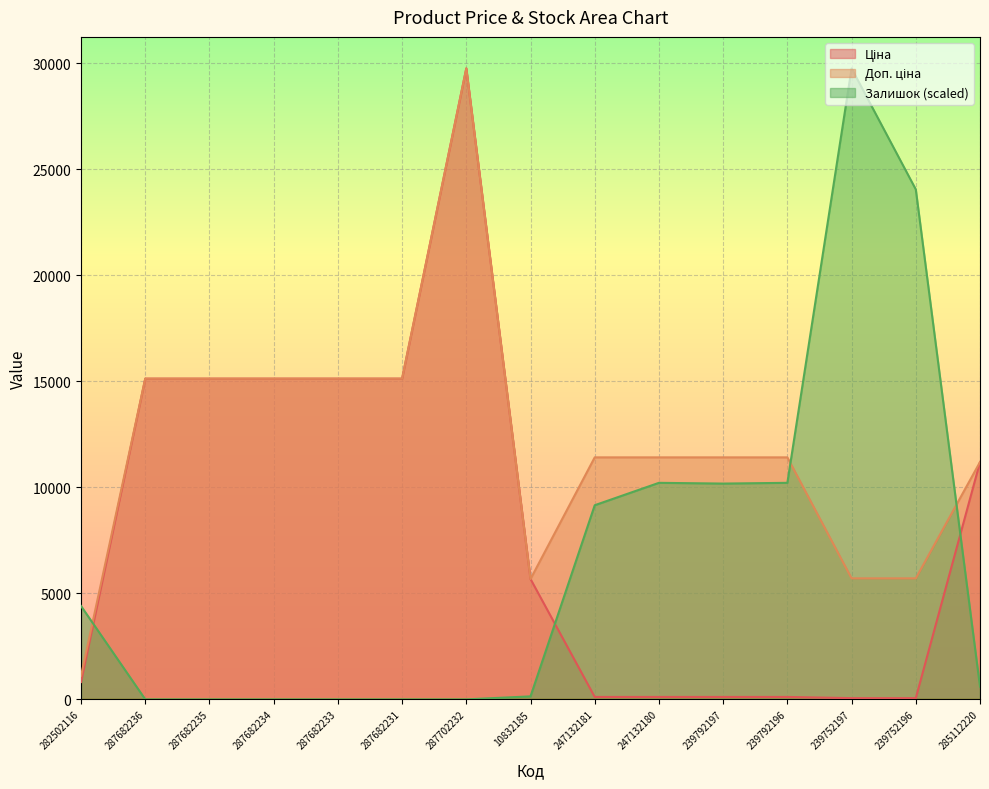

Reading right to left, list all the values displayed in this chart.

Ціна: 285112220=11188.2	239752196=57.0	239752197=57.0	239792196=114.1	239792197=114.1	247132180=114.1	247132181=114.1	10832185=5673.8	287702232=29747.2	287682231=15120.0	287682233=15120.0	287682234=15120.0	287682235=15120.0	287682236=15120.0	282502116=818.5
Доп. ціна: 285112220=11188.2	239752196=5705.0	239752197=5705.0	239792196=11410.0	239792197=11410.0	247132180=11410.0	247132181=11410.0	10832185=5673.8	287702232=29747.2	287682231=15120.0	287682233=15120.0	287682234=15120.0	287682235=15120.0	287682236=15120.0	282502116=1109.2
Залишок: 285112220=598.5	239752196=24044.2	239752197=29747.2	239792196=10209.1	239792197=10173.9	247132180=10209.1	247132181=9153.0	10832185=140.8	287702232=0.0	287682231=0.0	287682233=0.0	287682234=0.0	287682235=0.0	287682236=0.0	282502116=4400.5